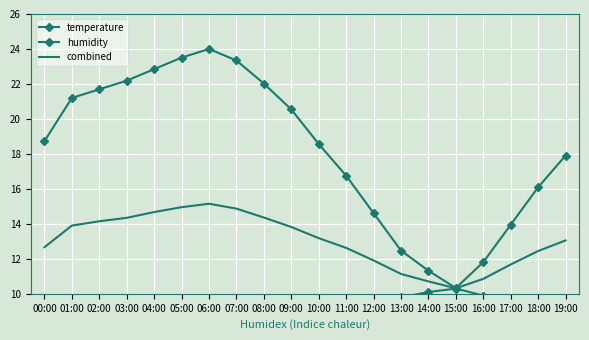

What value does the temperature series have at 04:00?

6.5